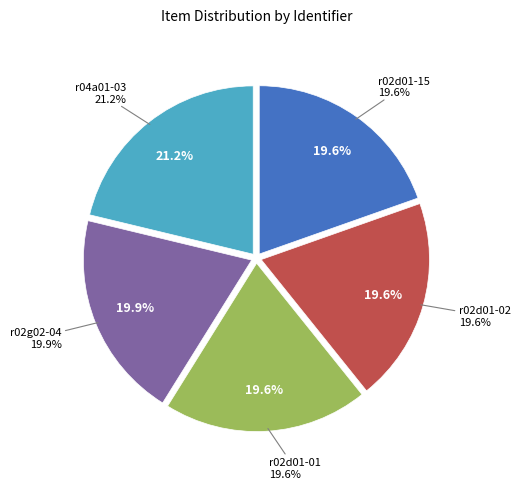

To the nearest percent, what percentage of the pie is r02d01-02?

20%